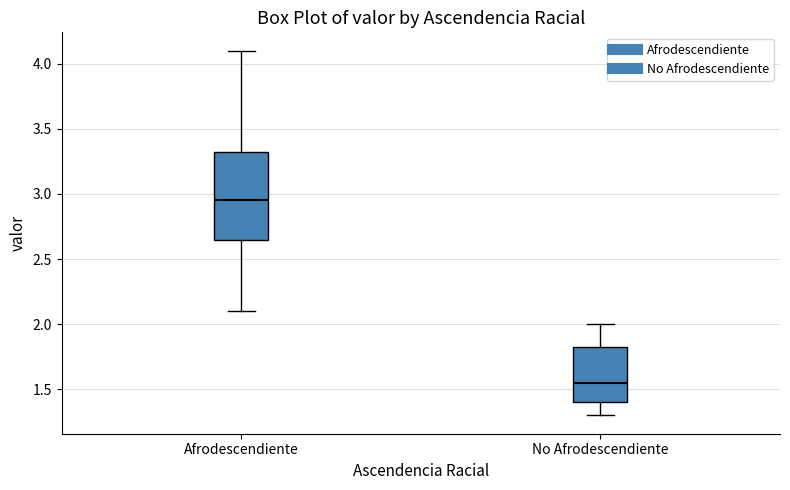

Which box has the highest median line?

Afrodescendiente